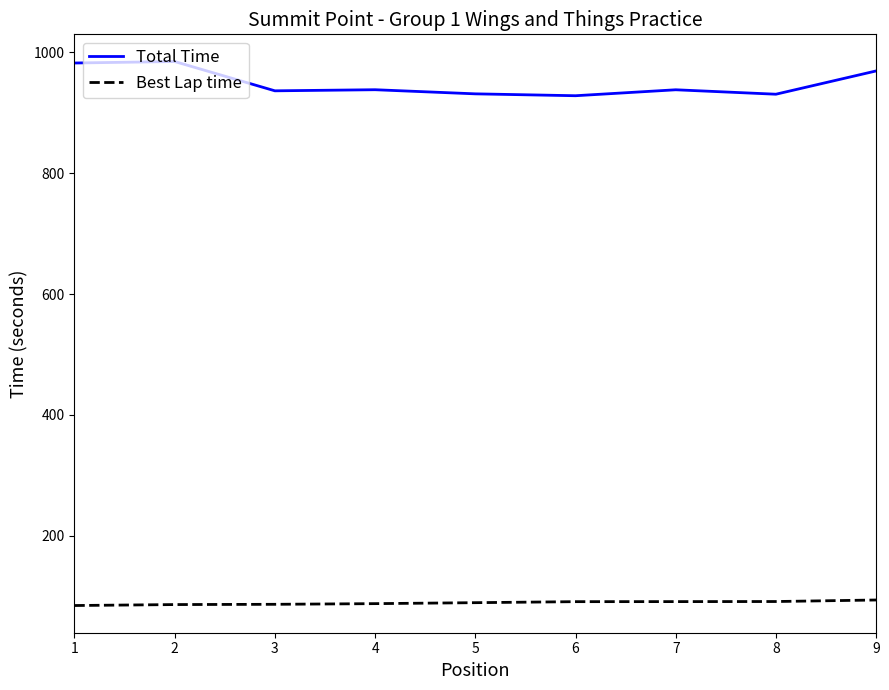

Rank the series by their average value, from highest to lowest.

Total Time, Best Lap time